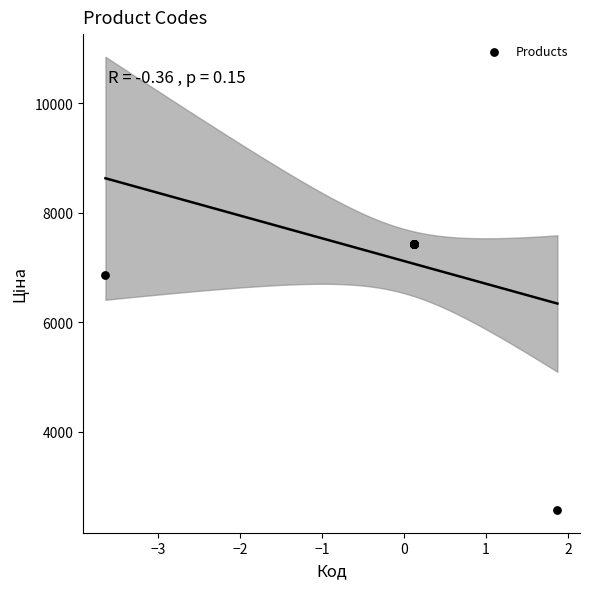

What Y value in the scatter plot is closest to 5004?

6869.4